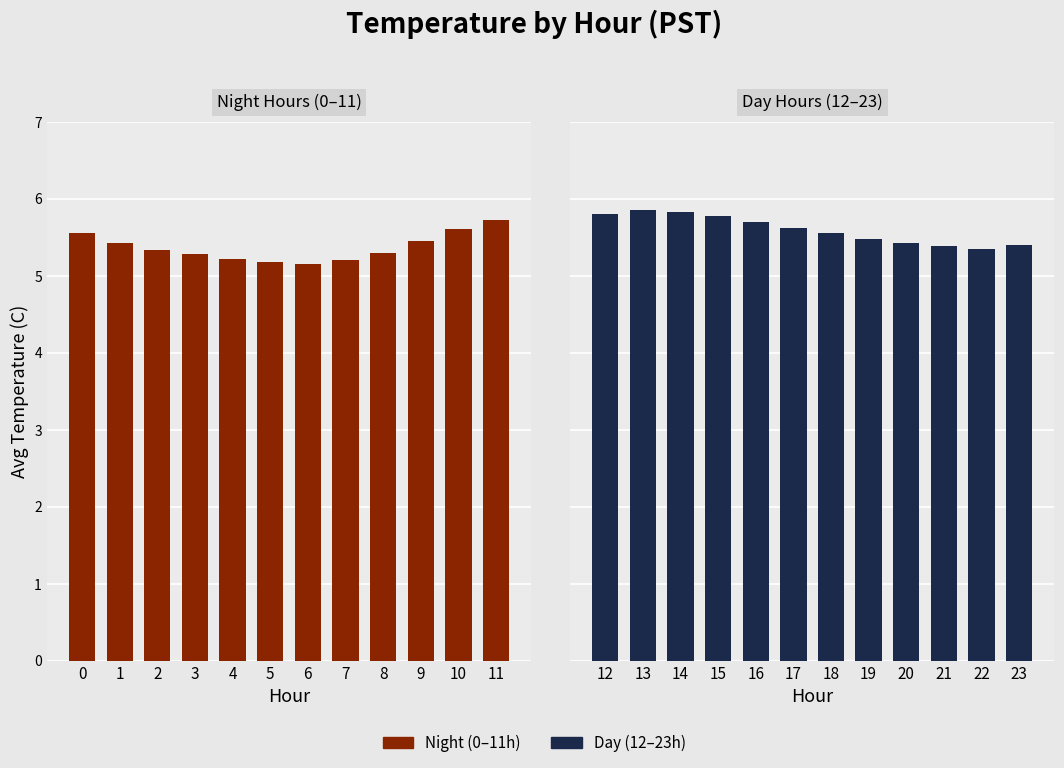

At which label does Night (0–11h) reach its peak?

11